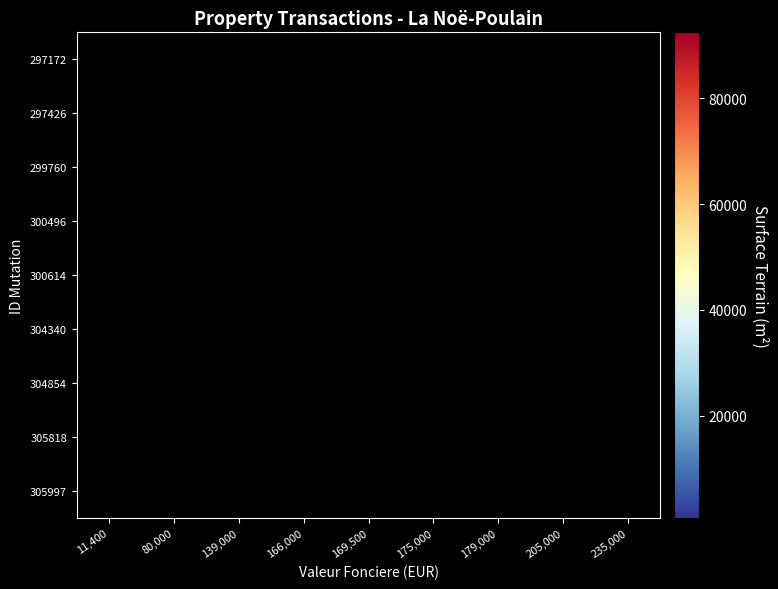

Count the number of categories in the chart.

9